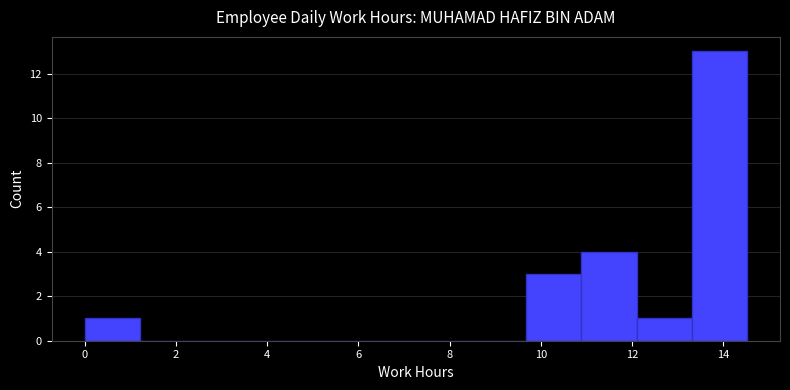

What is the height of the bar covering 10.8 to 12.2 on the x-axis? Neither the bar edges nor the heights are printed on the chart, so give them approximately, as read against the axes.

4